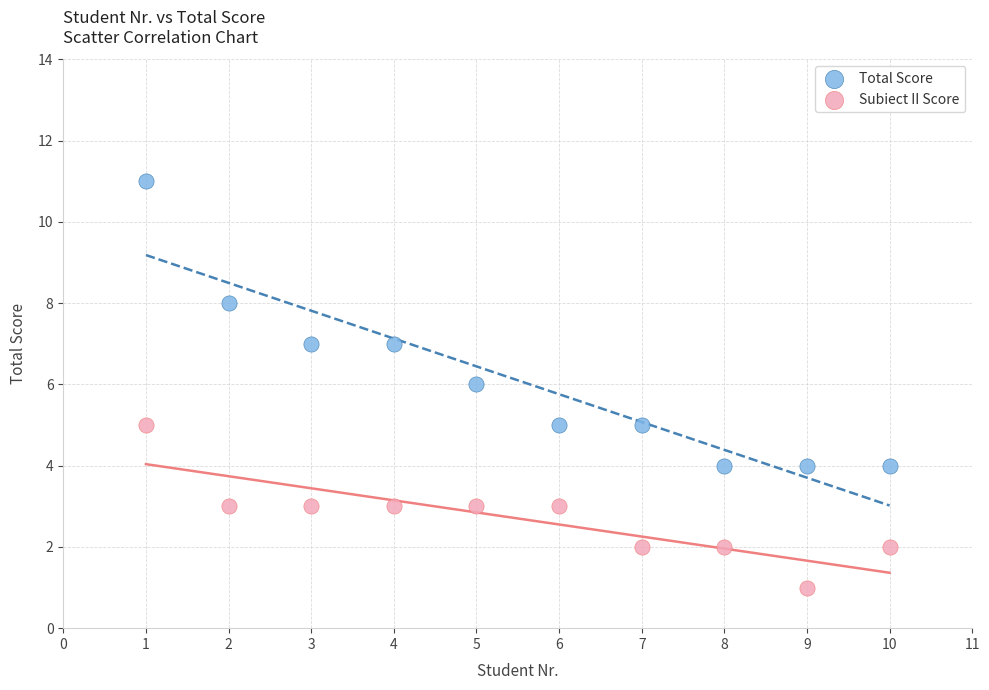

What are all the series names shown in the legend?

Total Score, Subiect II Score